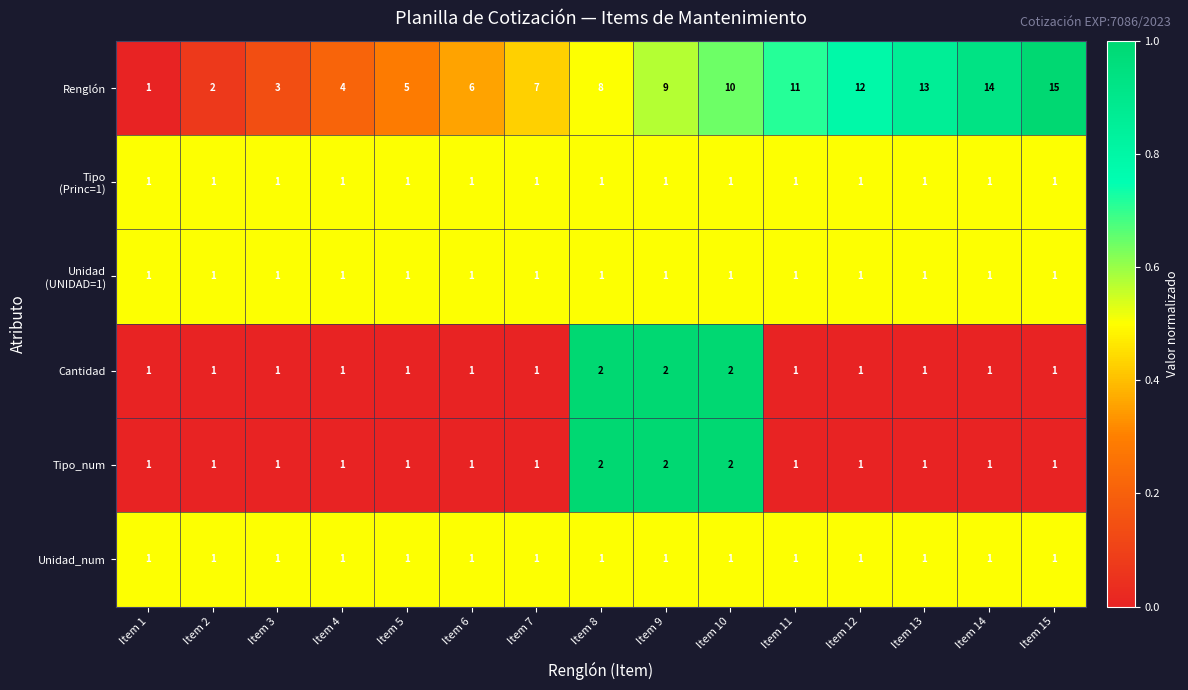

Which label corresponds to the largest value in the chart?

Item 15